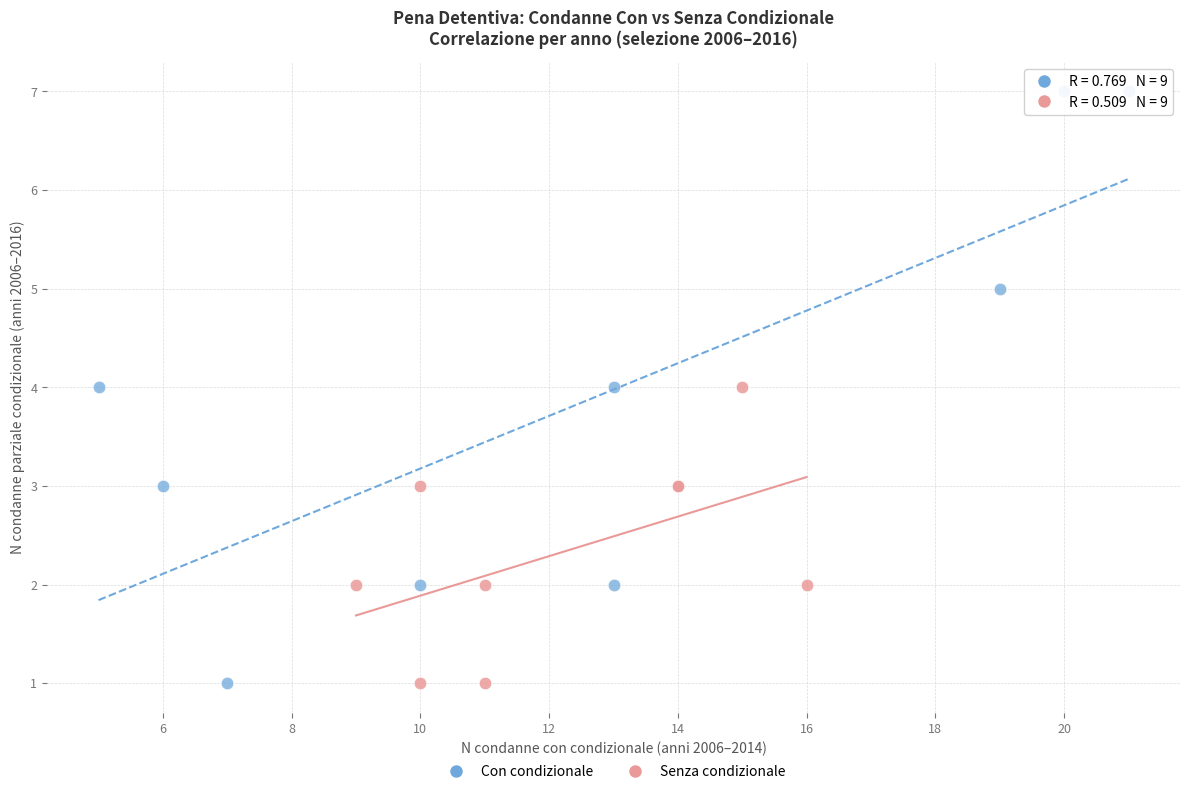

Which series has the largest Y range (max minus min)?

Con condizionale